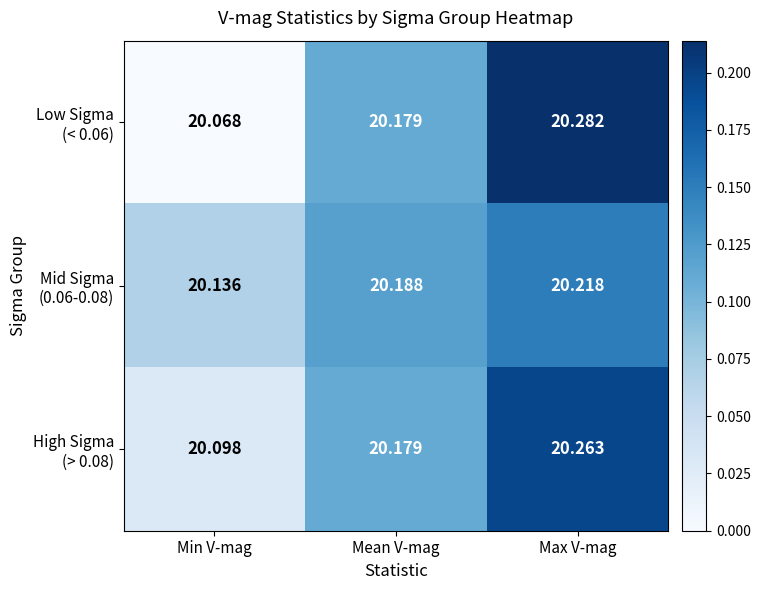

Which category has the lowest value across all series?

Min V-mag